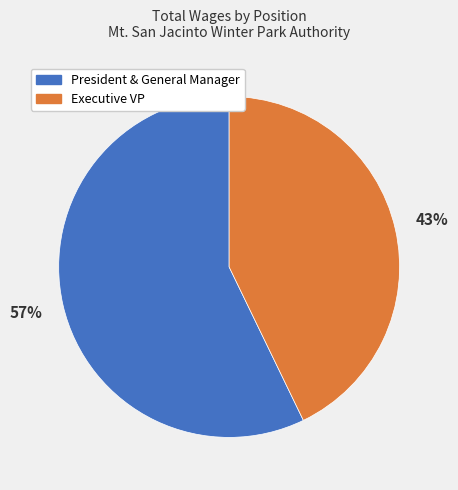

Is the sum of President & General Manager and Executive VP greater than half?

Yes